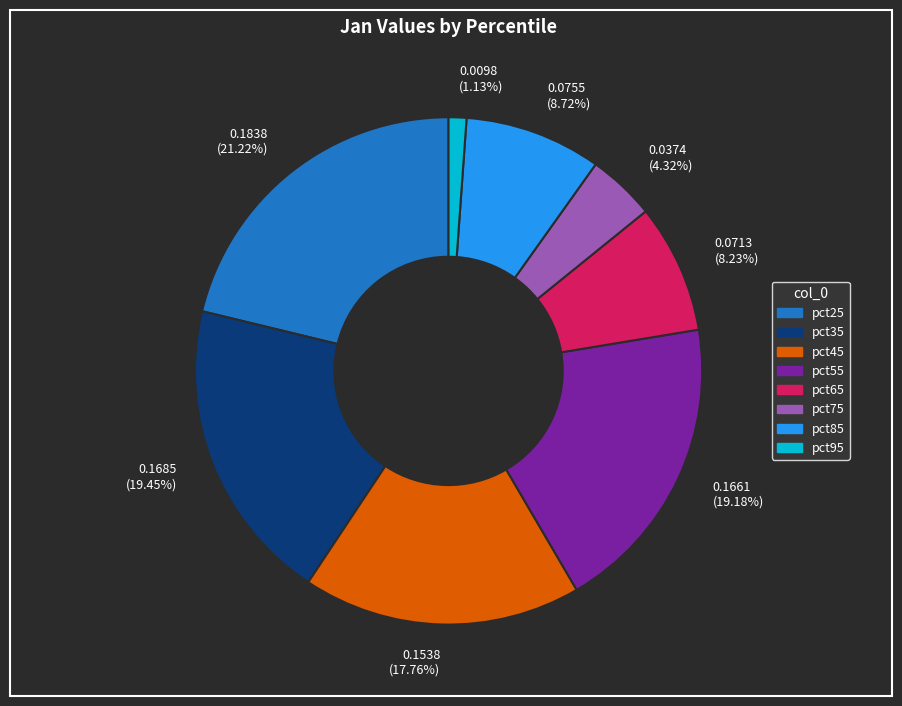

Is there any slice that represents more than half of the pie?

No